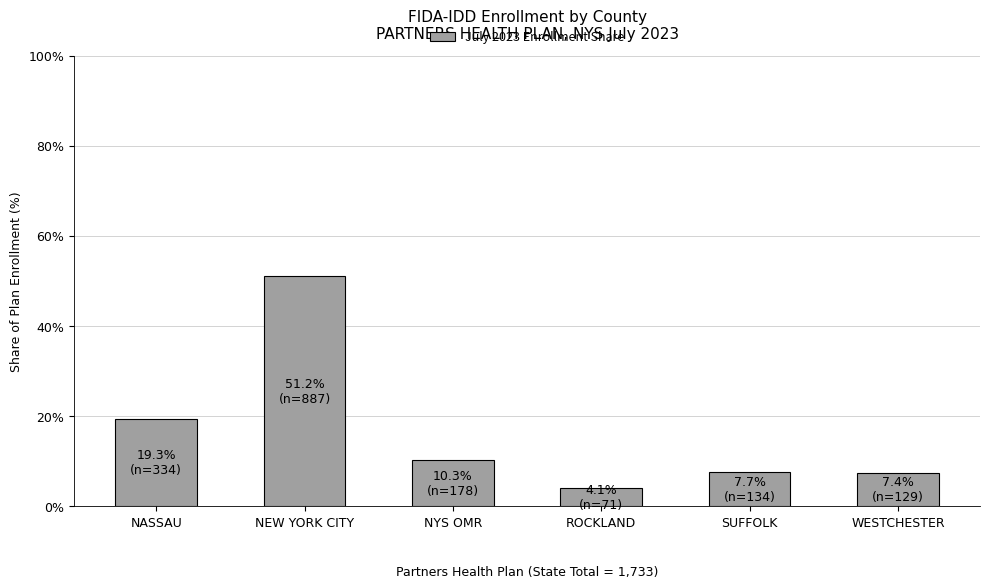

Count the number of data series in this chart.

1